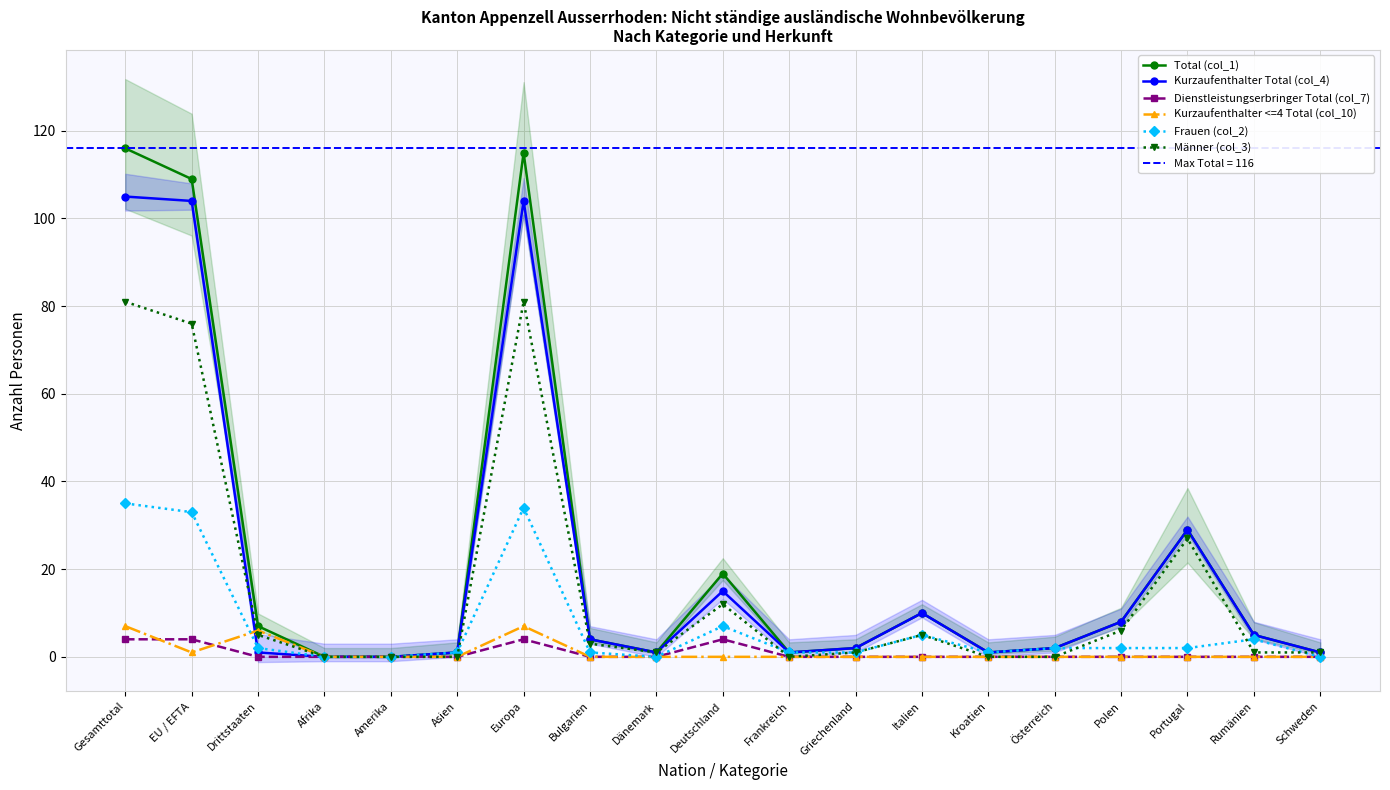

Reading left to right, what are all the values shown in this chart?

Total (col_1): 116	109	7	0	0	1	115	4	1	19	1	2	10	1	2	8	29	5	1
Kurzaufenthalter Total (col_4): 105	104	1	0	0	1	104	4	1	15	1	2	10	1	2	8	29	5	1
Dienstleistungserbringer Total (col_7): 4	4	0	0	0	0	4	0	0	4	0	0	0	0	0	0	0	0	0
Kurzaufenthalter <=4 Total (col_10): 7	1	6	0	0	0	7	0	0	0	0	0	0	0	0	0	0	0	0
Frauen (col_2): 35	33	2	0	0	1	34	1	0	7	1	1	5	1	2	2	2	4	0
Männer (col_3): 81	76	5	0	0	0	81	3	1	12	0	1	5	0	0	6	27	1	1